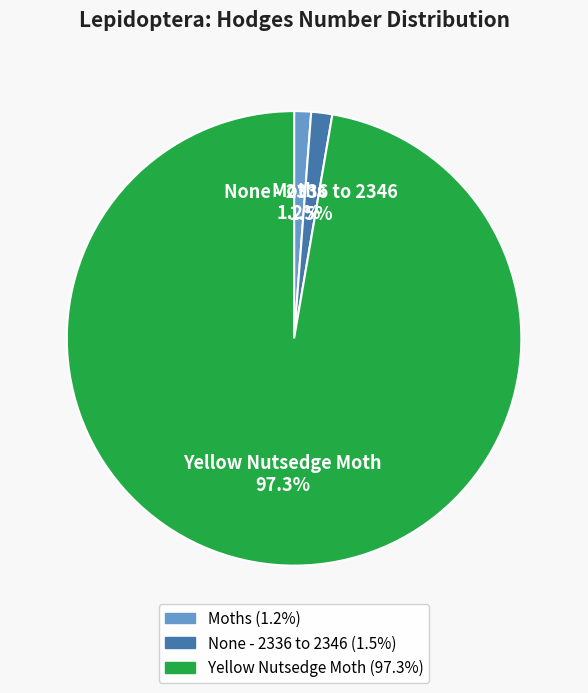

True or false: Yellow Nutsedge Moth accounts for 97% of the total.

True